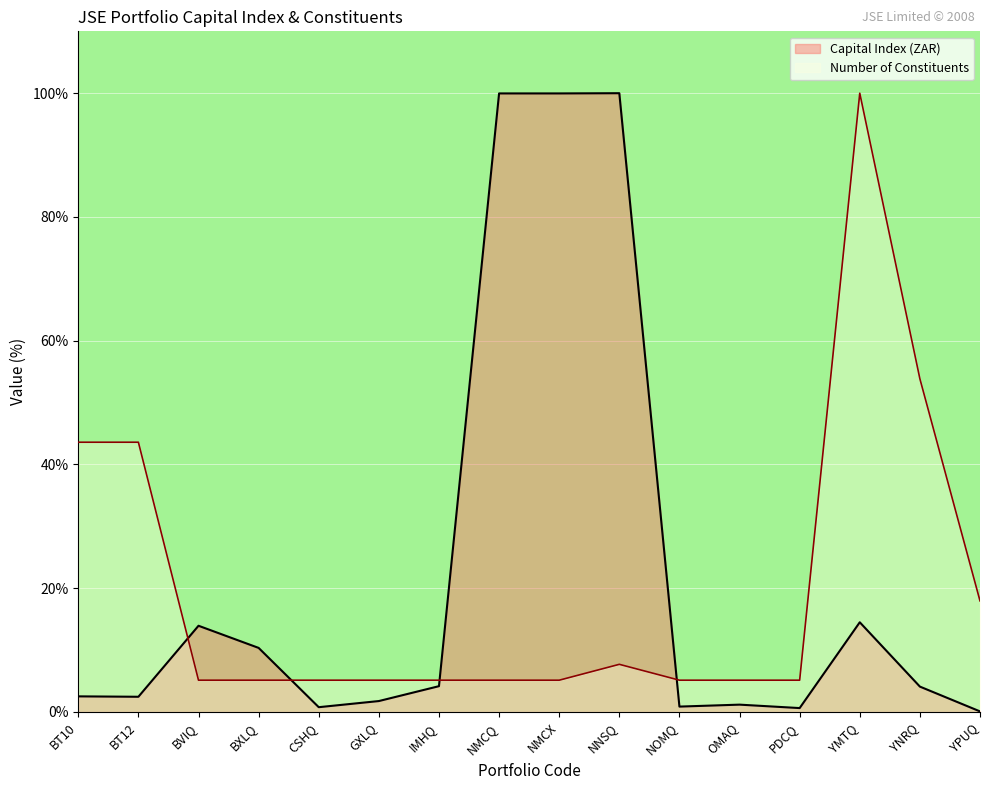

The Number of Constituents series shows 5.1 at NMCQ. True or false?

True